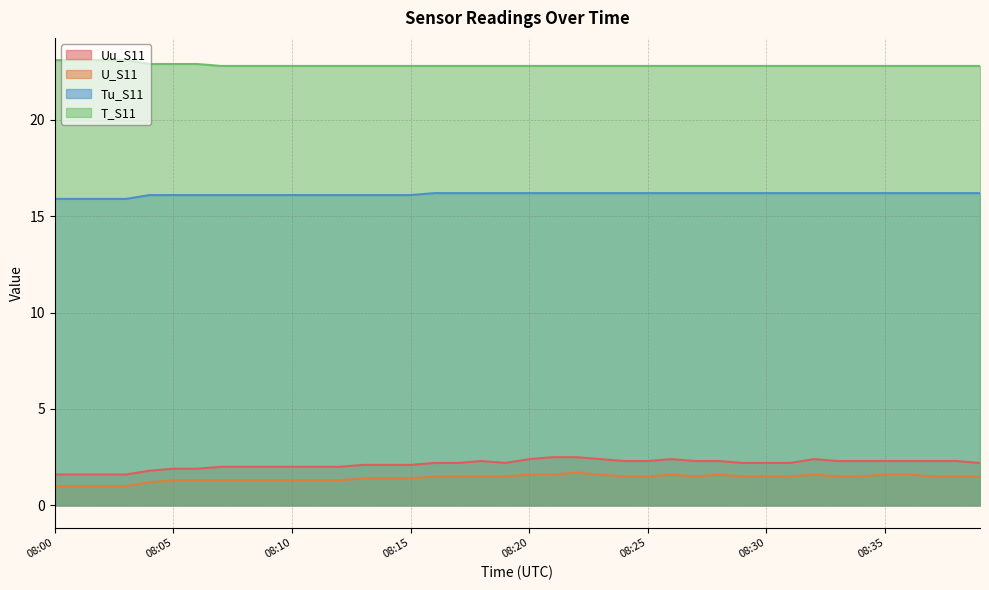

True or false: Tu_S11 and Uu_S11 intersect in this chart.

False